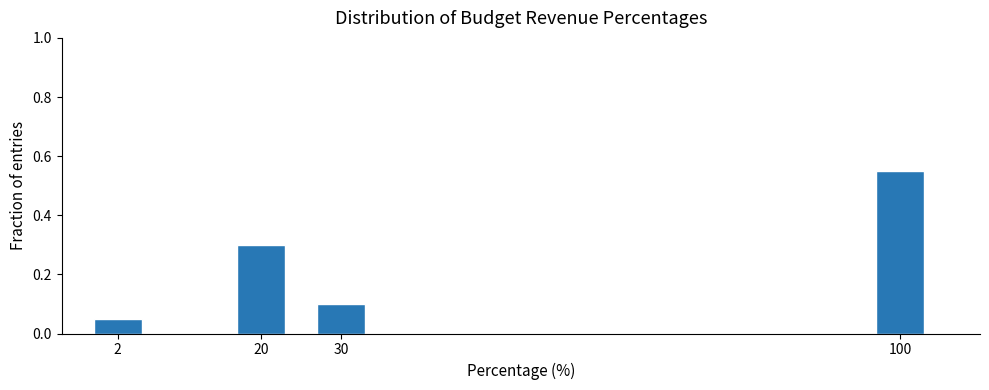

List the labels in order of value, largest first.

100, 20, 30, 2